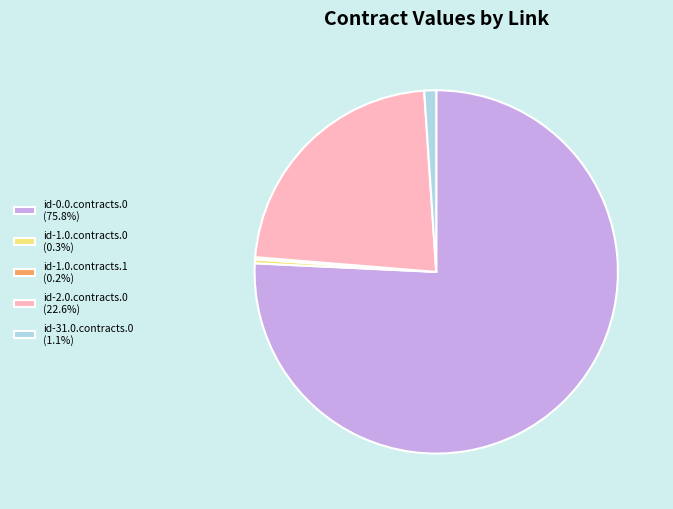

Is there any slice that represents more than half of the pie?

Yes